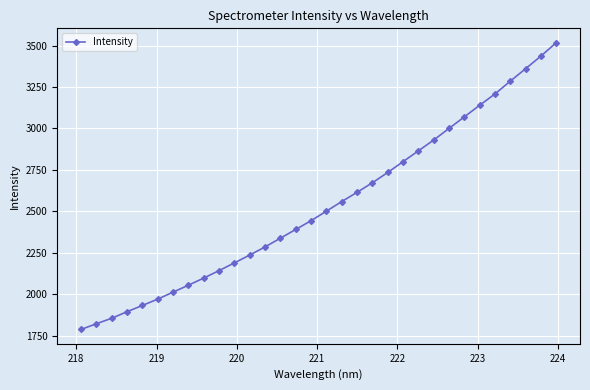

What is the value of the 7th point from the left?

2012.9